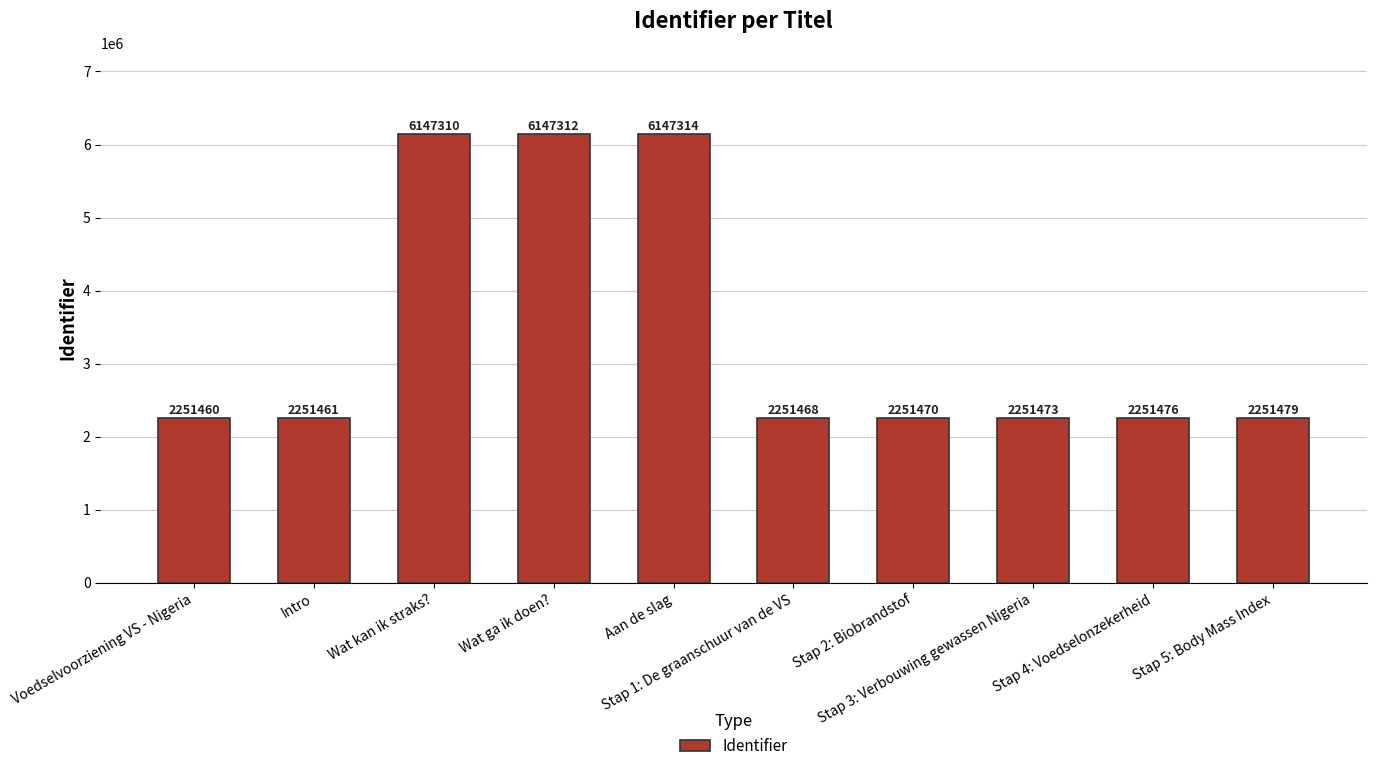

What is the sum of all values?

34202223